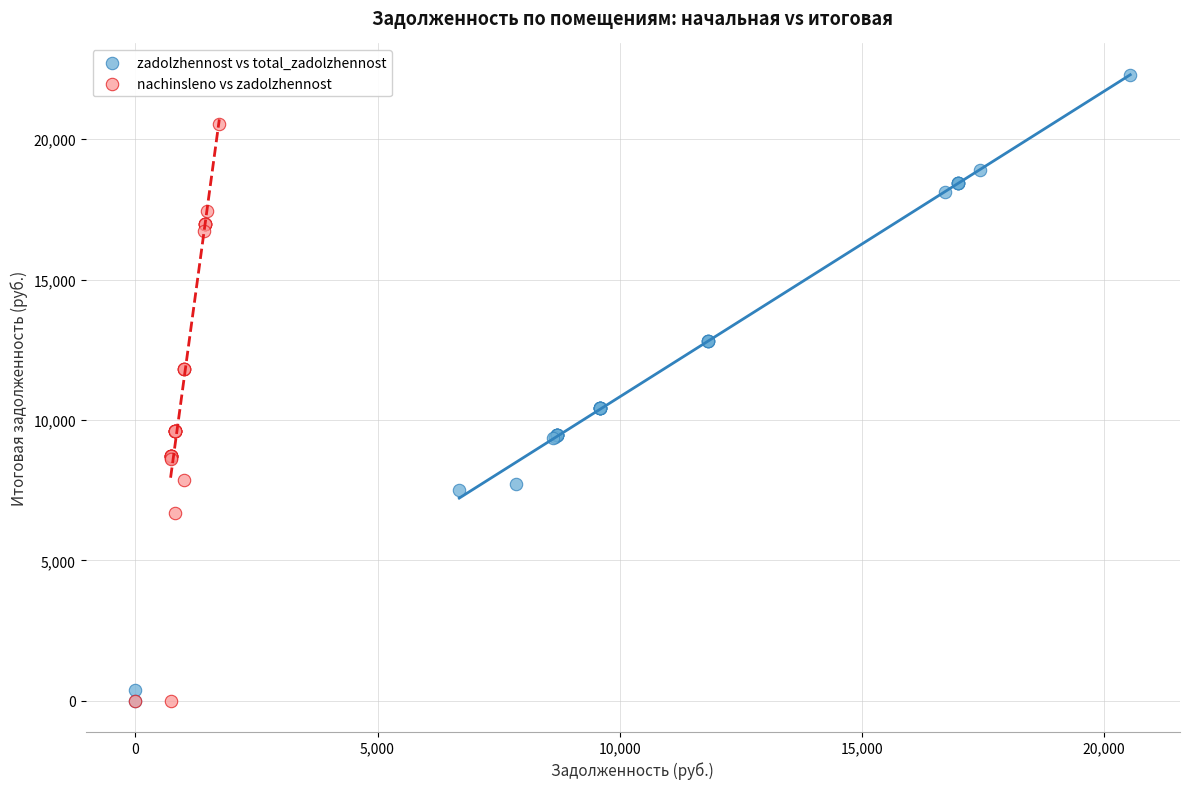

Which series reaches the maximum Y coordinate?

zadolzhennost vs total_zadolzhennost